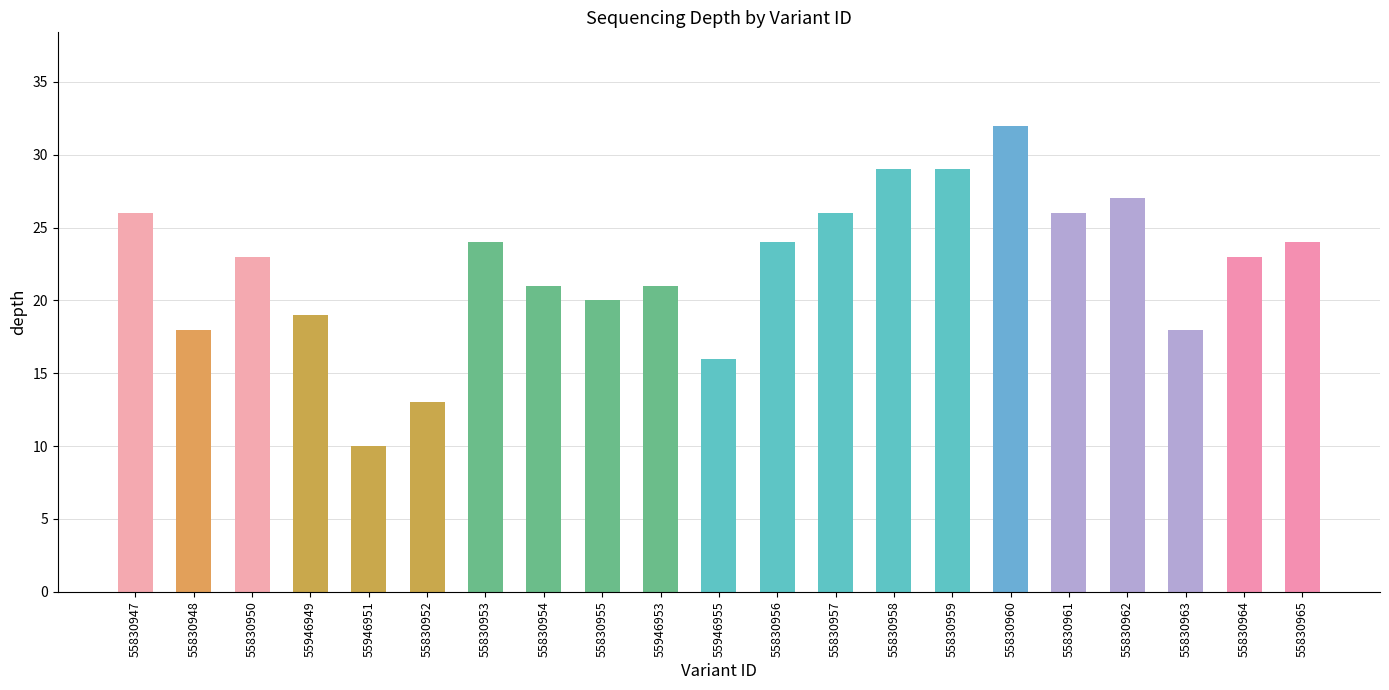

Which label corresponds to the smallest value in the chart?

55946951